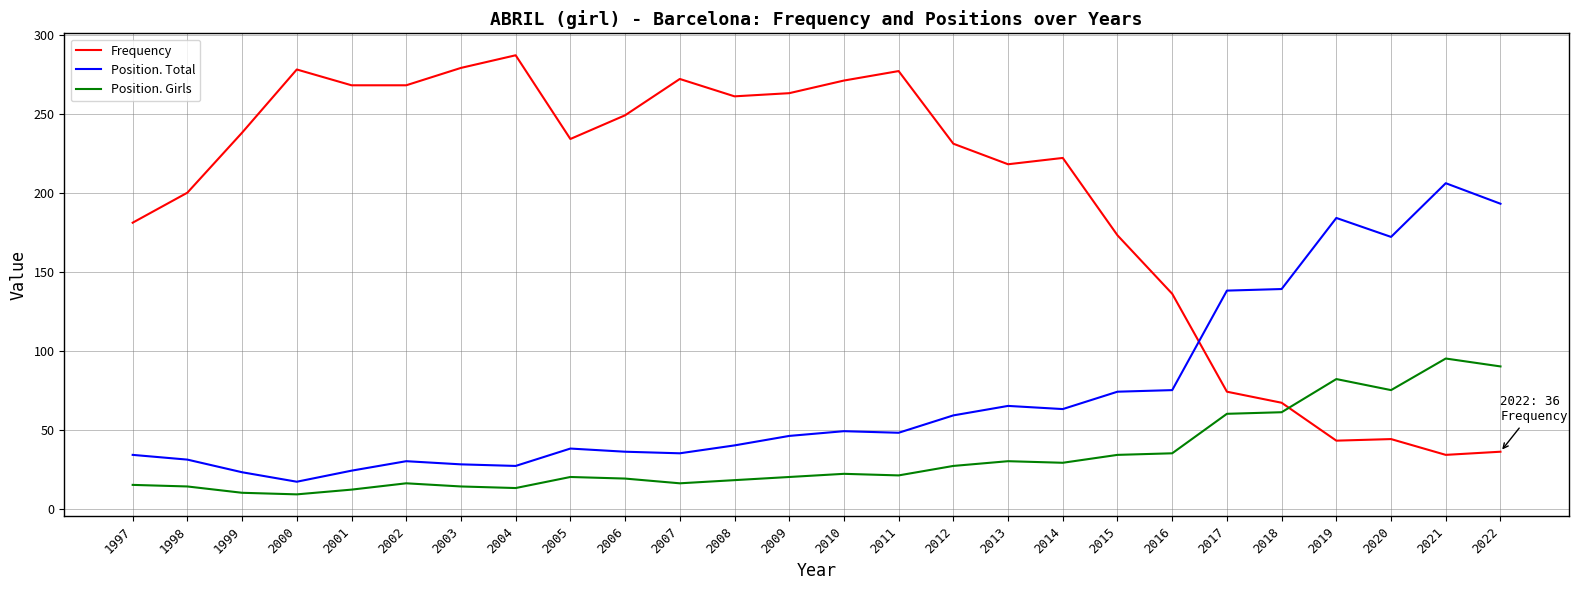

Where does the Position. Total series first go above 48?

2010